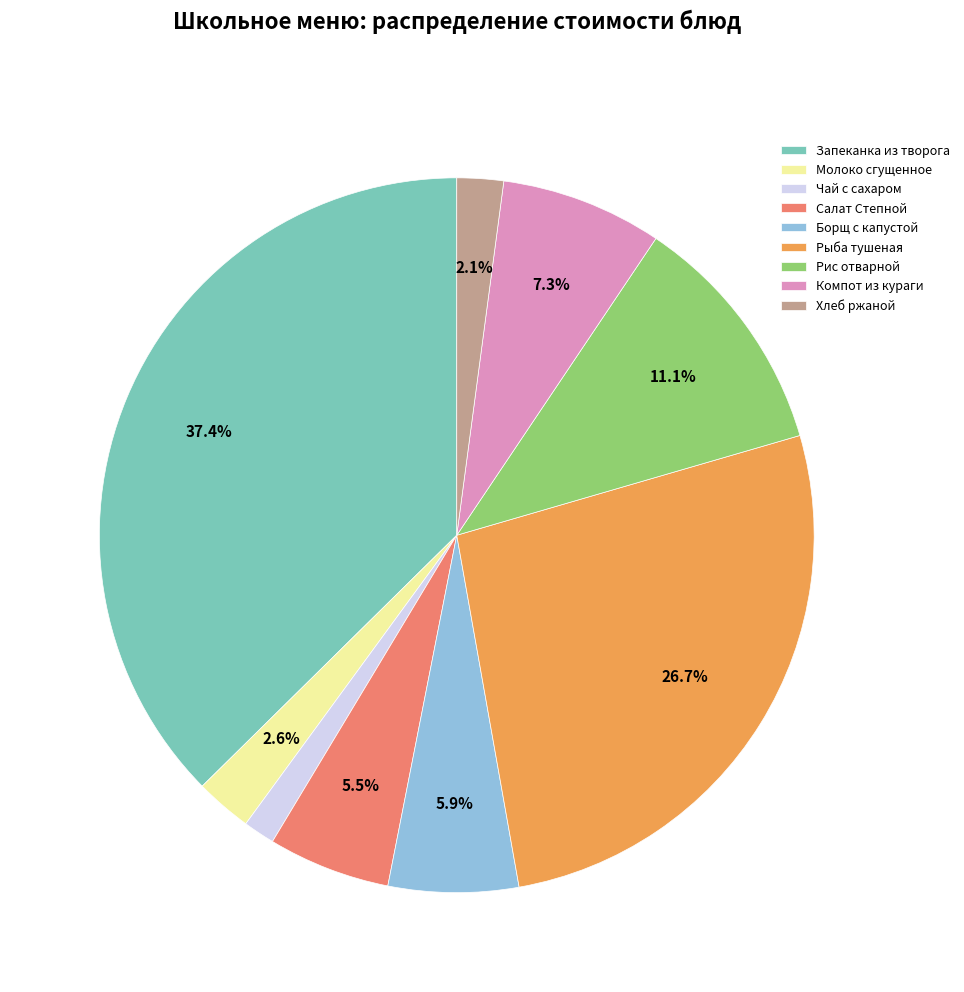

The Запеканка из творога slice represents 49% of the pie. True or false?

False